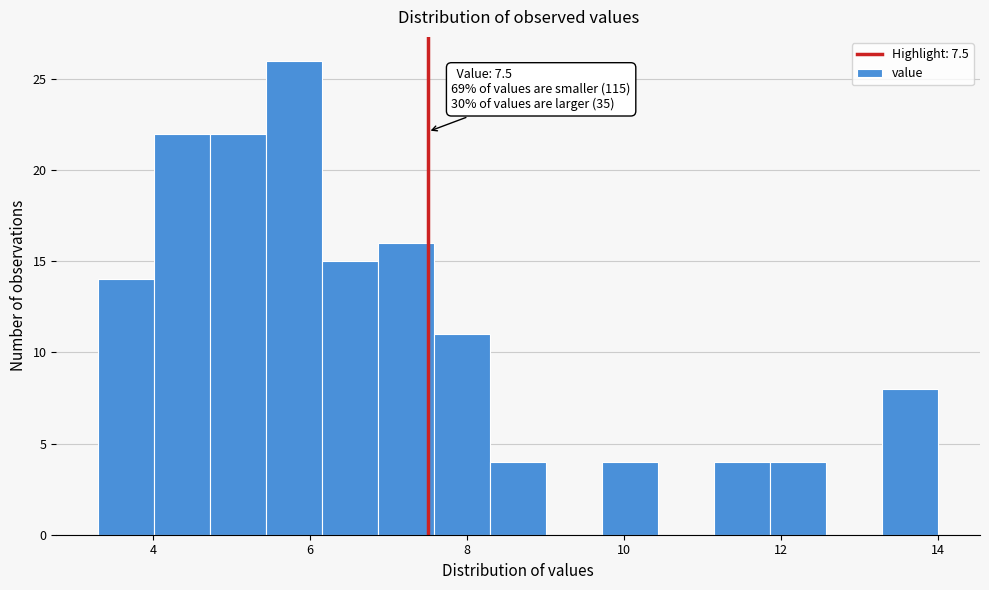

Read against the x-axis, roughly where is the centre of the tallest bar?

5.8